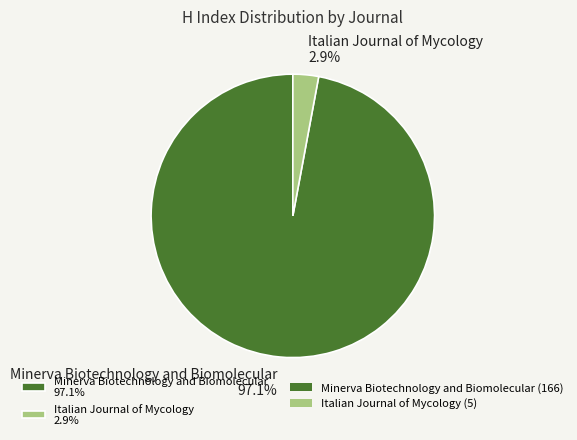

How many segments does this pie chart have?

2